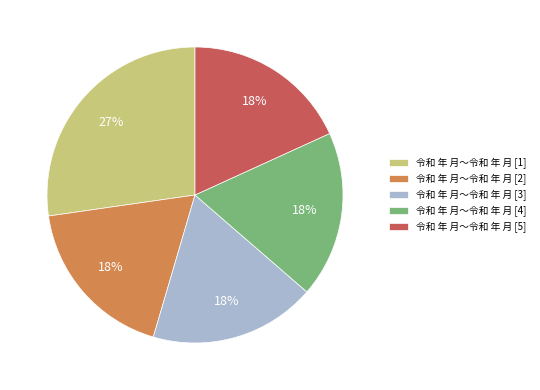

Combined, do 令和 年 月～令和 年 月 [2] and 令和 年 月～令和 年 月 [1] account for over 50%?

No